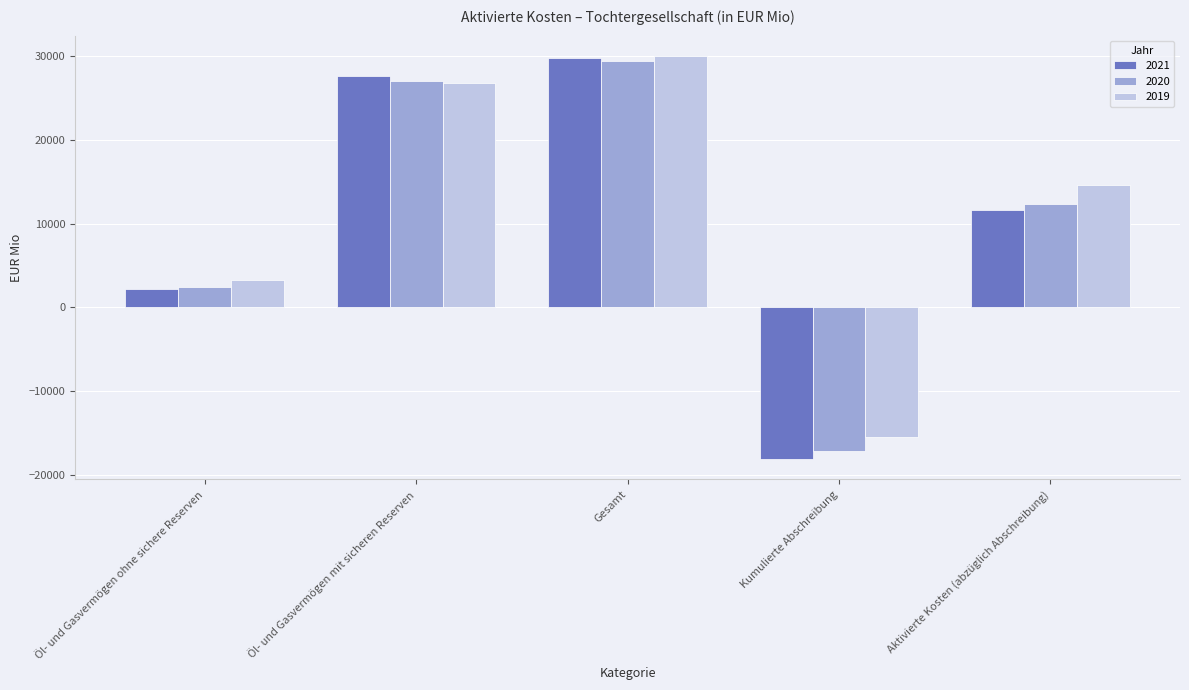

Reading left to right, what are all the values shown in this chart?

2021: Öl- und Gasvermögen ohne sichere Reserven=2137	Öl- und Gasvermögen mit sicheren Reserven=27611	Gesamt=29749	Kumulierte Abschreibung=-18136	Aktivierte Kosten (abzüglich Abschreibung)=11613
2020: Öl- und Gasvermögen ohne sichere Reserven=2461	Öl- und Gasvermögen mit sicheren Reserven=26988	Gesamt=29449	Kumulierte Abschreibung=-17117	Aktivierte Kosten (abzüglich Abschreibung)=12333
2019: Öl- und Gasvermögen ohne sichere Reserven=3211	Öl- und Gasvermögen mit sicheren Reserven=26830	Gesamt=30041	Kumulierte Abschreibung=-15484	Aktivierte Kosten (abzüglich Abschreibung)=14557